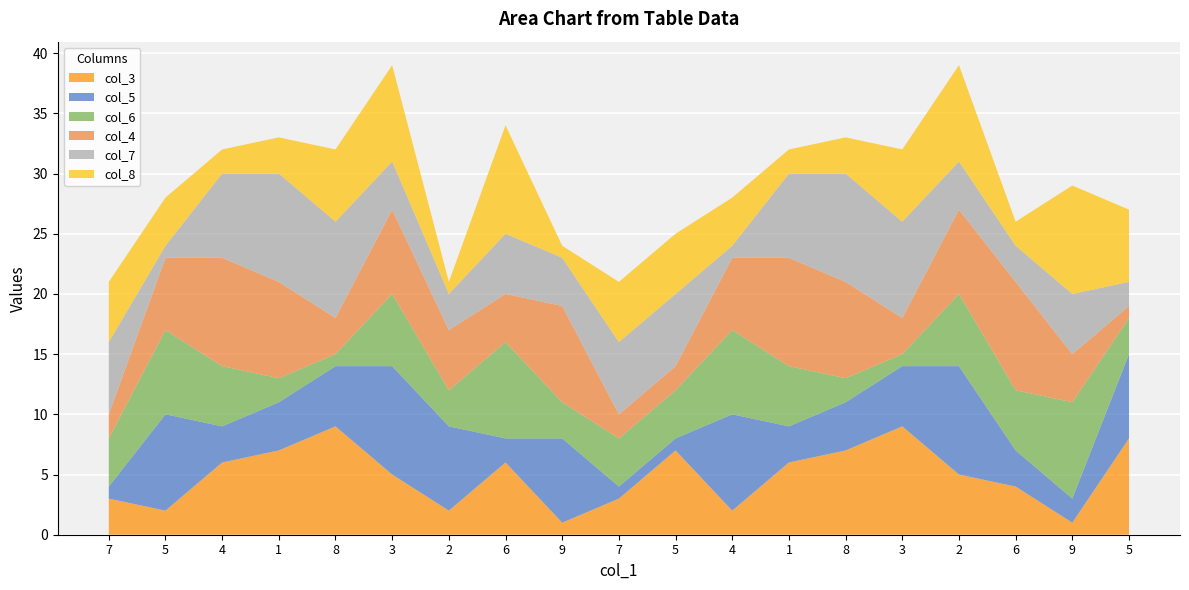

Reading left to right, what are all the values shown in this chart?

col_3: 3	2	6	7	9	5	2	6	1	3	7	2	6	7	9	5	4	1	8
col_5: 1	8	3	4	5	9	7	2	7	1	1	8	3	4	5	9	3	2	7
col_6: 4	7	5	2	1	6	3	8	3	4	4	7	5	2	1	6	5	8	3
col_4: 2	6	9	8	3	7	5	4	8	2	2	6	9	8	3	7	9	4	1
col_7: 6	1	7	9	8	4	3	5	4	6	6	1	7	9	8	4	3	5	2
col_8: 5	4	2	3	6	8	1	9	1	5	5	4	2	3	6	8	2	9	6